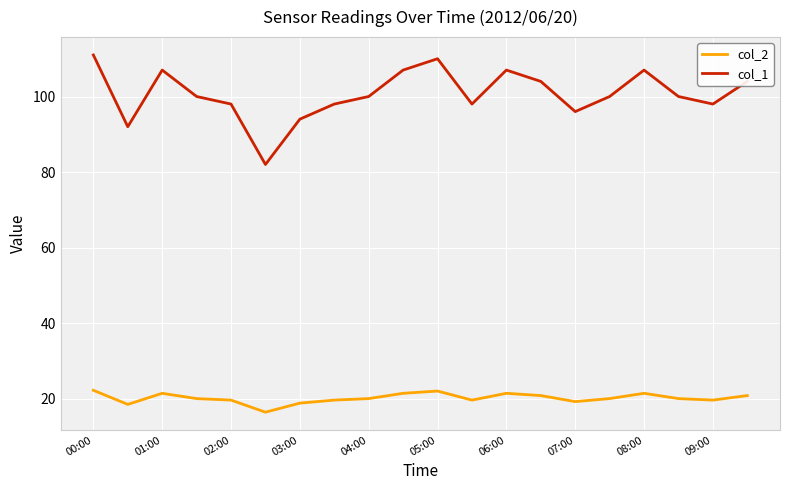

What is the highest value of the col_1 series?

111.0